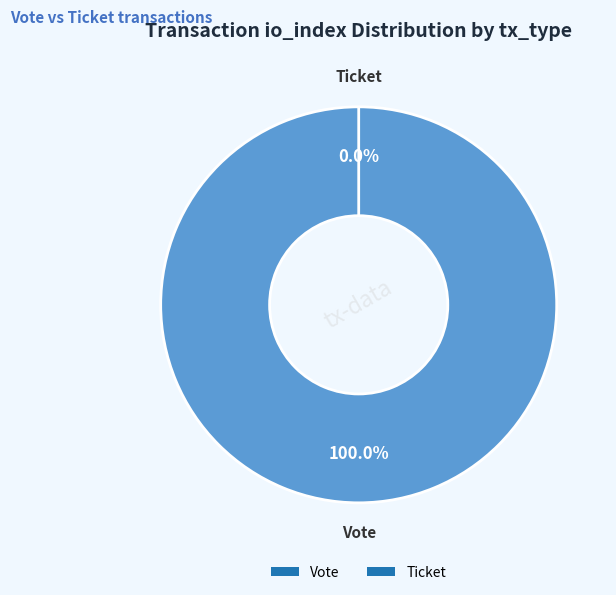

True or false: Ticket accounts for 0% of the total.

True